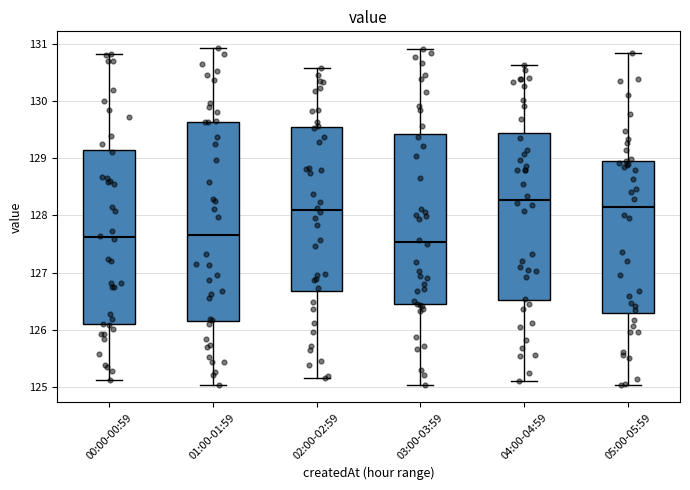

Reading left to right, read every box against the y-axis: the position of its median line, the range the box covers, and the ends of its whiskers. The values are not printed on the chart, so give them approximately, as read against the axis.

00:00-00:59: median 127.6, box 126.1 to 129.1, whiskers 125.1 to 130.8
01:00-01:59: median 127.7, box 126.2 to 129.6, whiskers 125.0 to 130.9
02:00-02:59: median 128.1, box 126.7 to 129.5, whiskers 125.2 to 130.6
03:00-03:59: median 127.5, box 126.4 to 129.4, whiskers 125.0 to 130.9
04:00-04:59: median 128.3, box 126.5 to 129.4, whiskers 125.1 to 130.6
05:00-05:59: median 128.2, box 126.3 to 129.0, whiskers 125.0 to 130.8